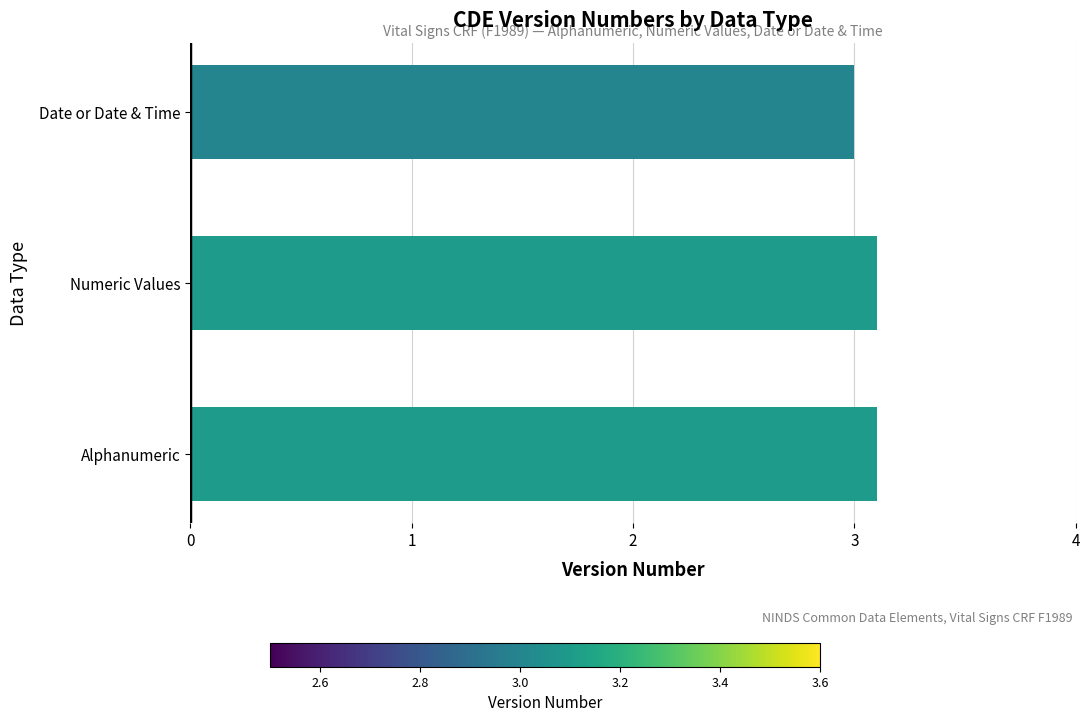

Count the number of data series in this chart.

1